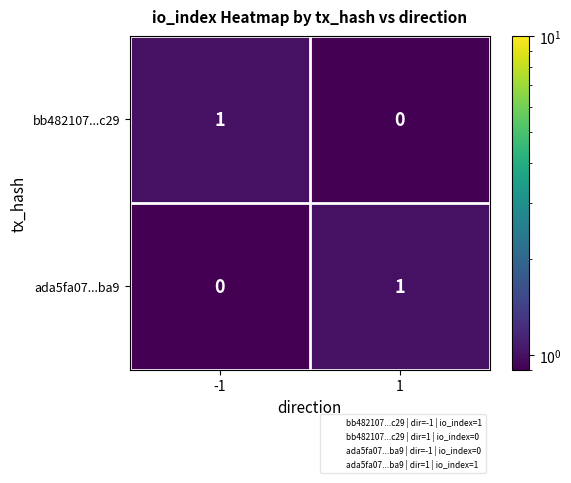

Is the value of ada5fa07...ba9 at -1 greater than the value of bb482107...c29 at -1?

No